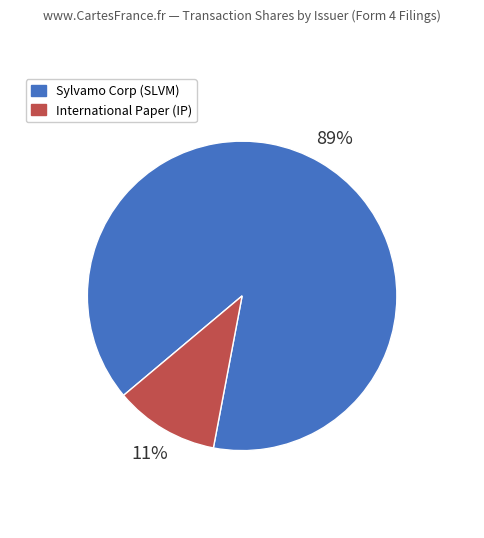

Count the number of slices in the pie.

2